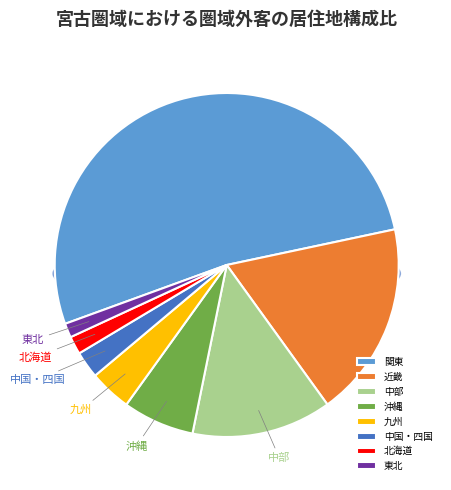

True or false: 沖縄 accounts for 7% of the total.

True